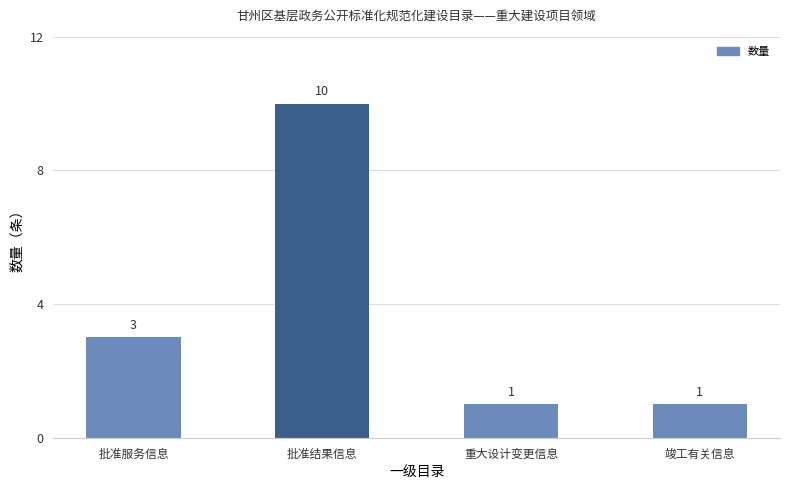

The chart shows a value of 1 at 批准服务信息. True or false?

False